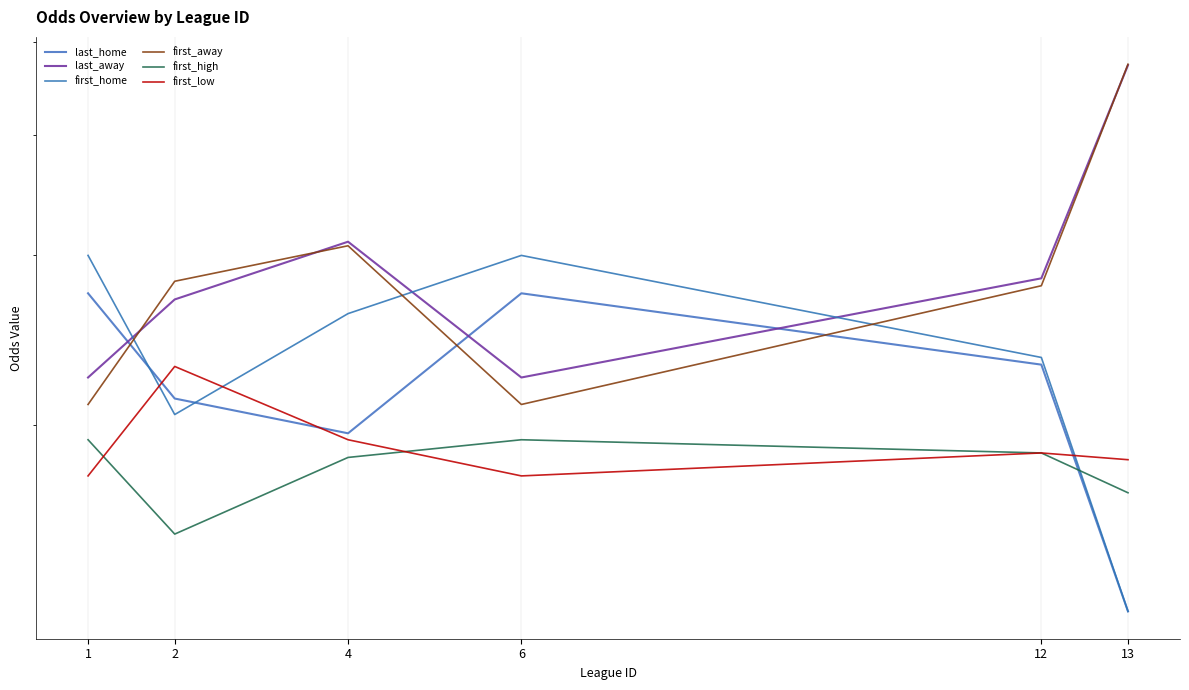

How many lines are shown in the chart?

6